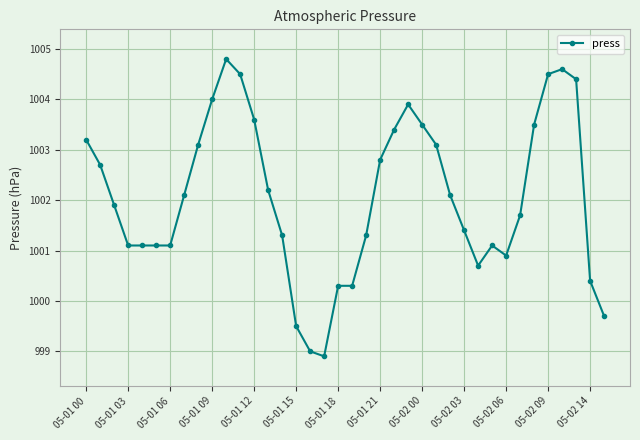

What is the value of the 33rd point from the left?

1003.5